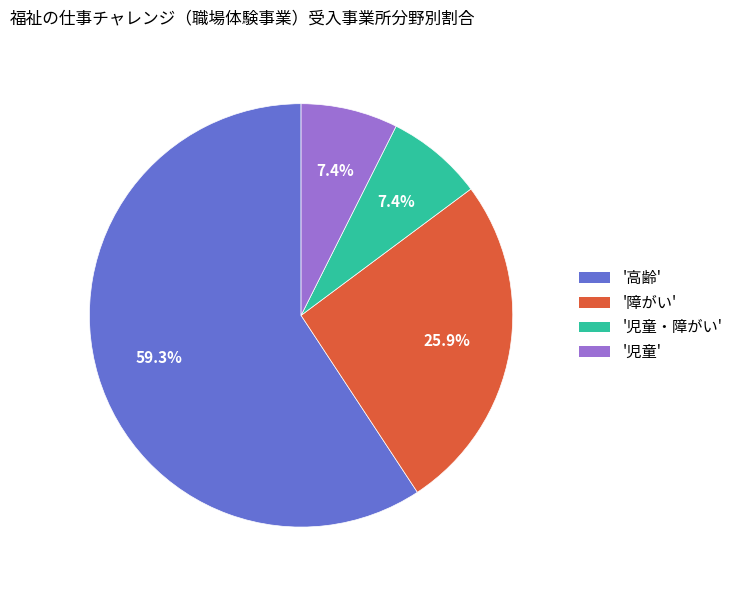

Is the sum of '高齢' and '児童・障がい' greater than half?

Yes